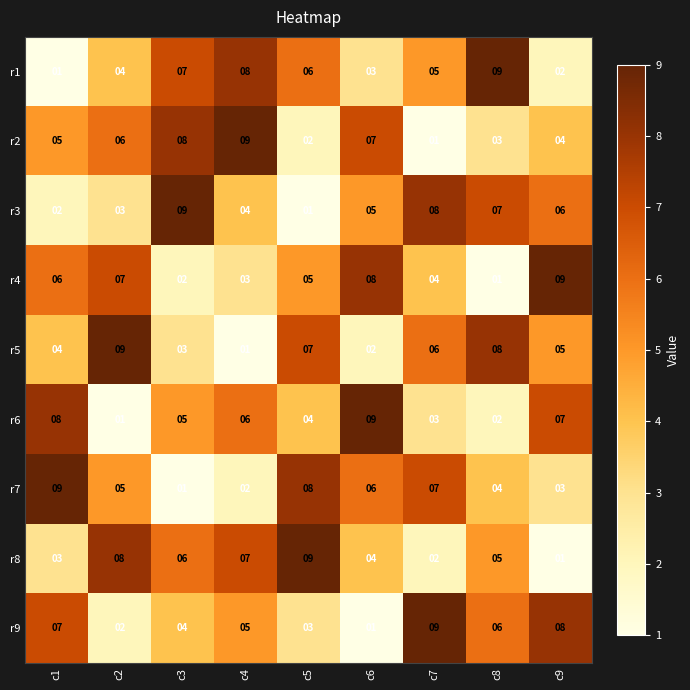

Count the number of data series in this chart.

9